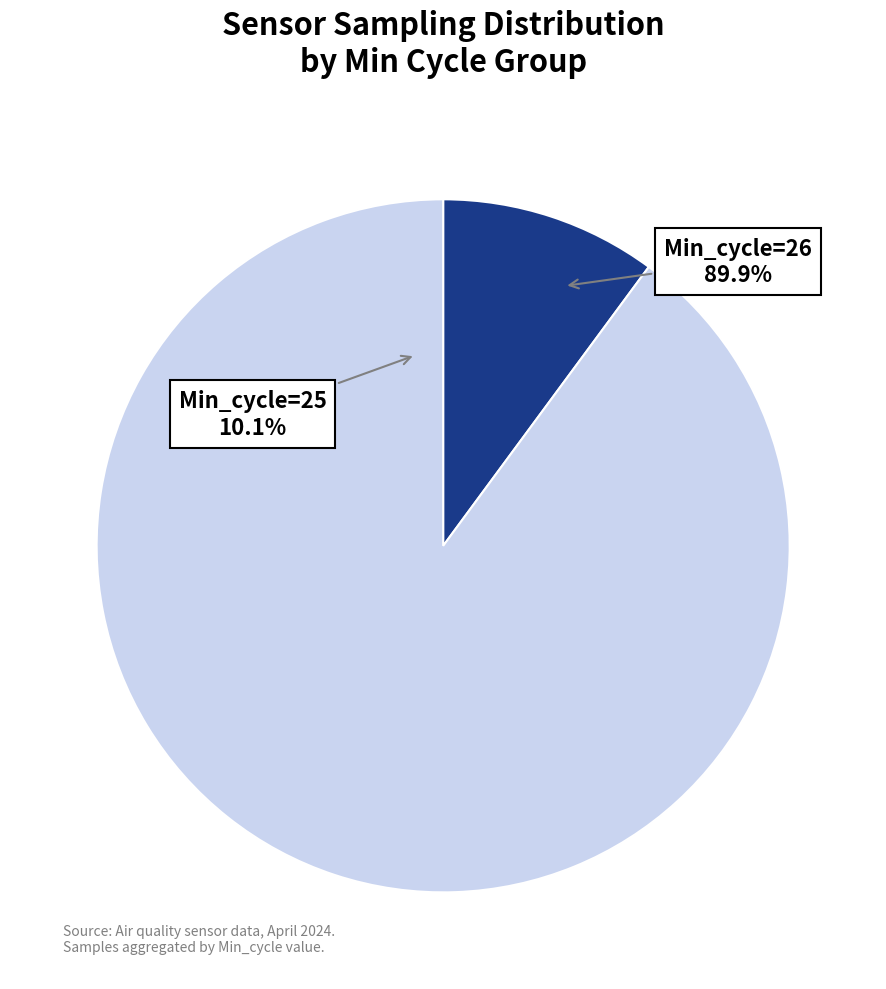

Which slice is the largest?

26